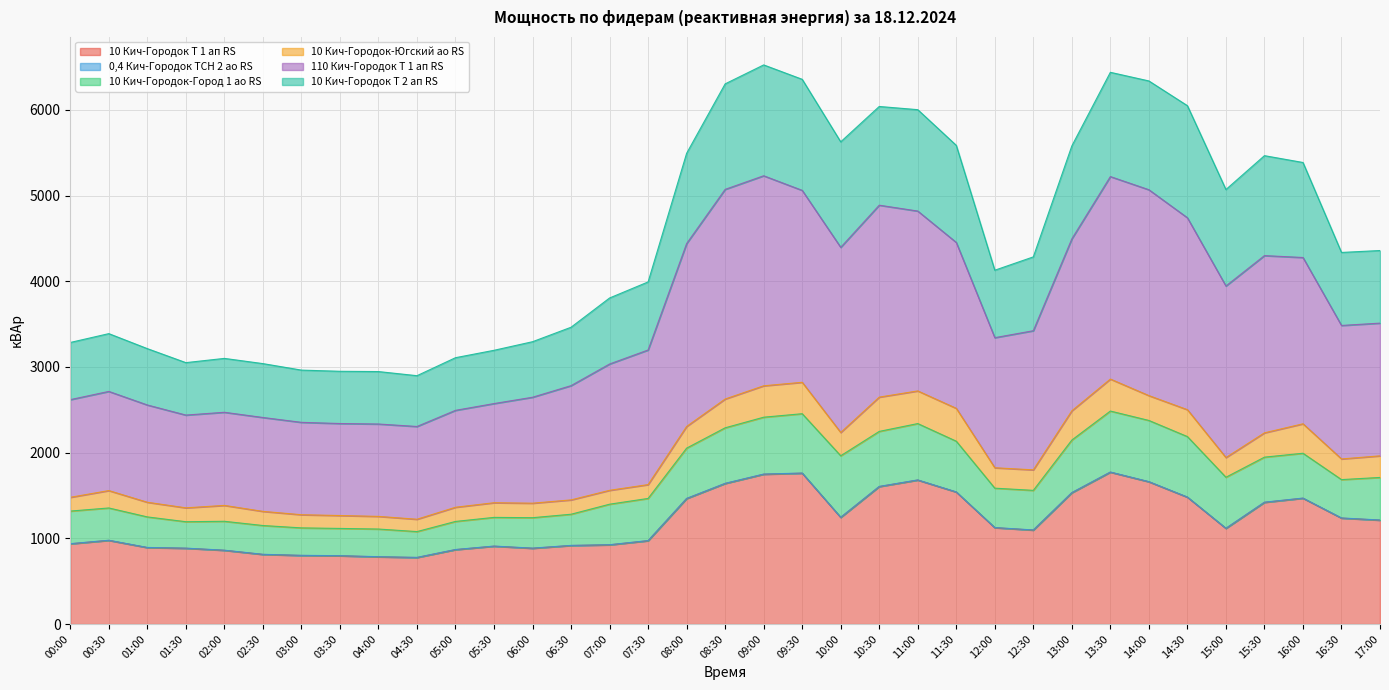

True or false: 110 Кич-Городок Т 1 ап RS and 10 Кич-Городок Т 2 ап RS cross at least once.

False